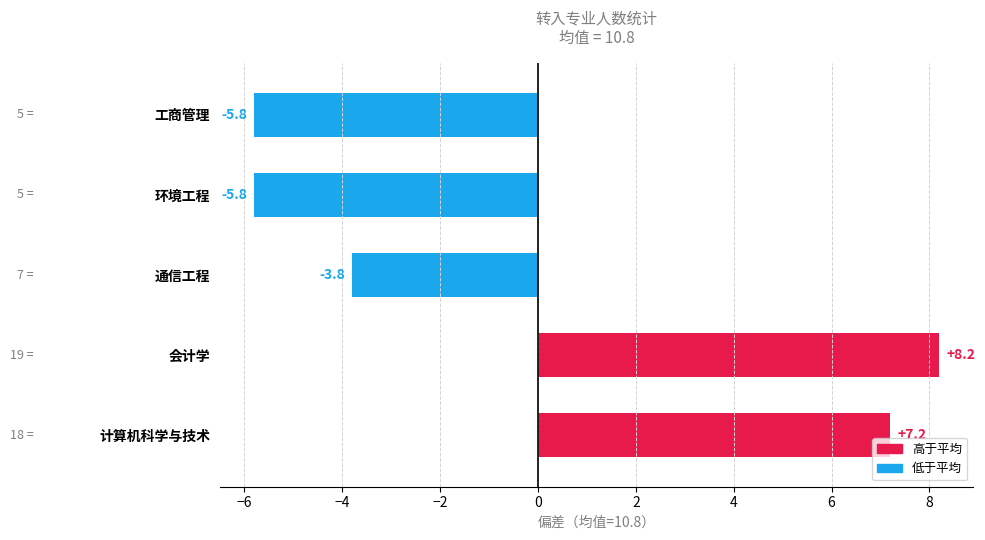

Which category has the highest value across all series?

会计学